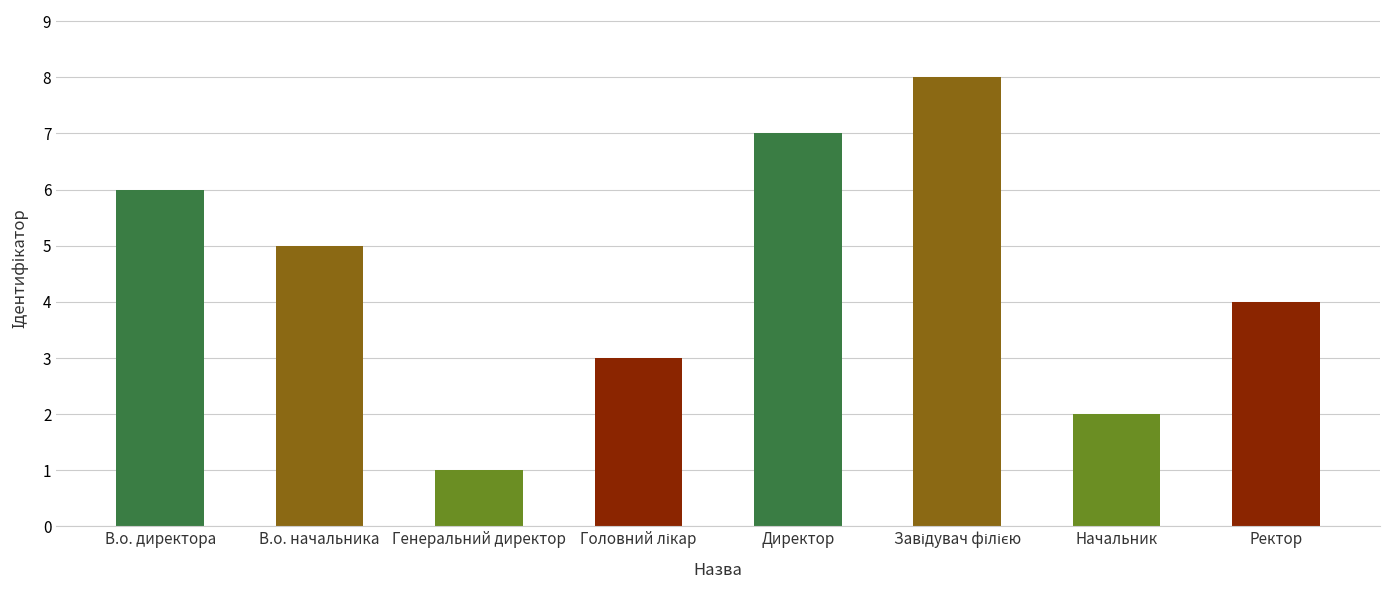

What is the ratio of the value at Начальник to the value at В.о. директора?

0.3